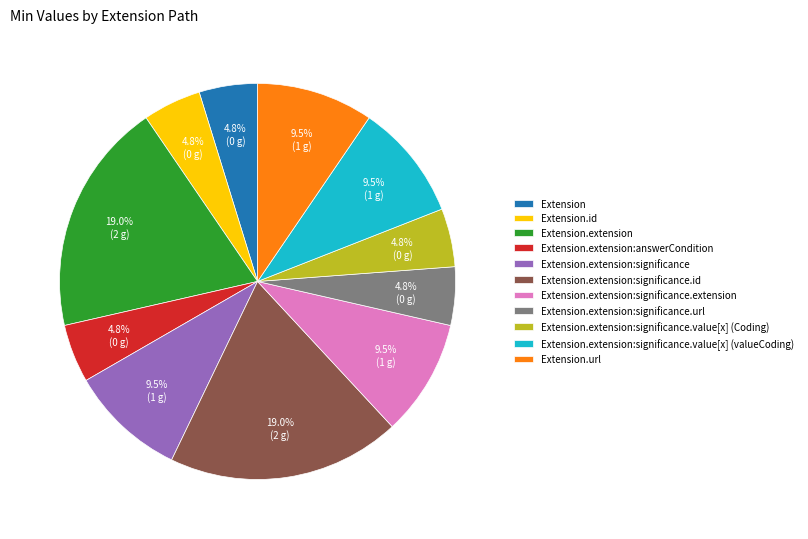

The Extension.extension:significance.value[x] (Coding) slice represents 12% of the pie. True or false?

False